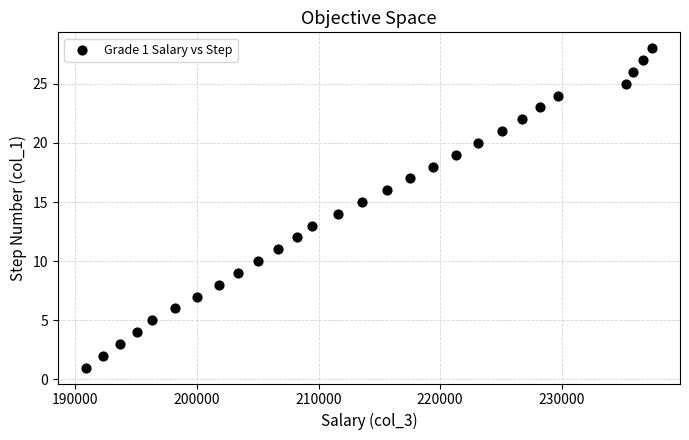

What is the range of X values (max minus min)?

46500